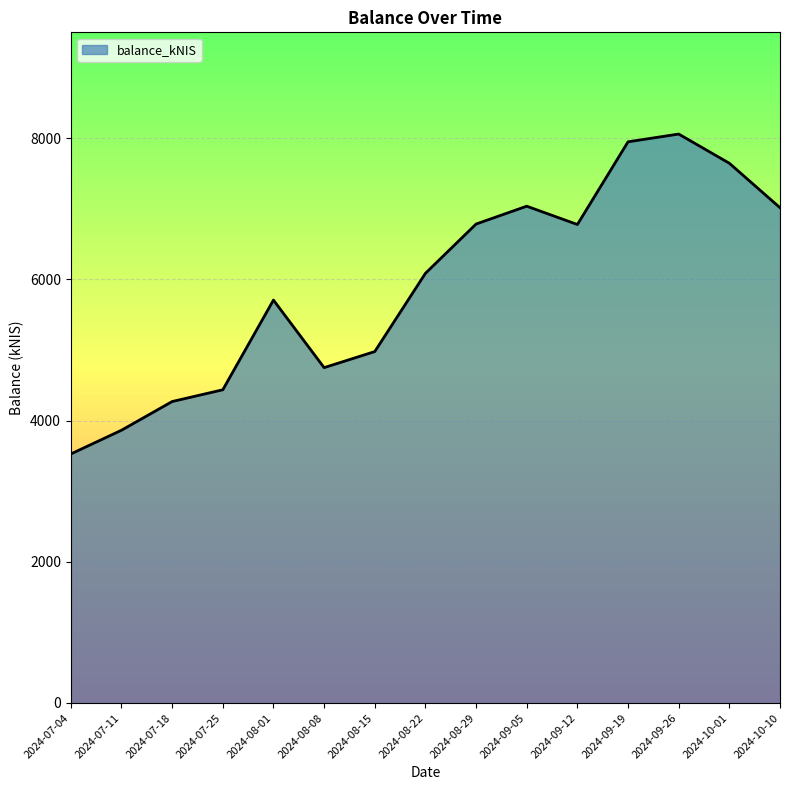

What is the difference between the second highest and minimum values?

4421.7